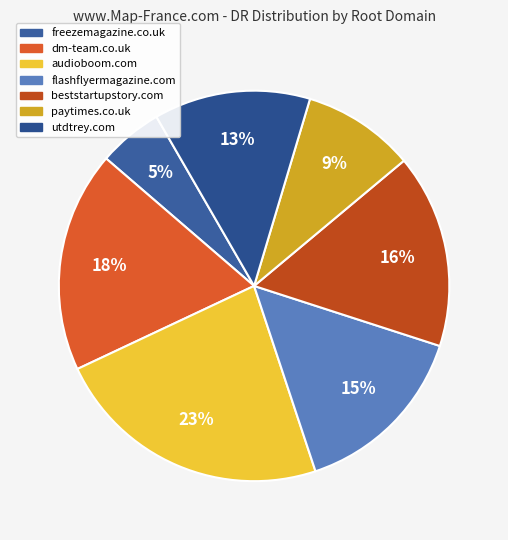

Count the number of slices in the pie.

7